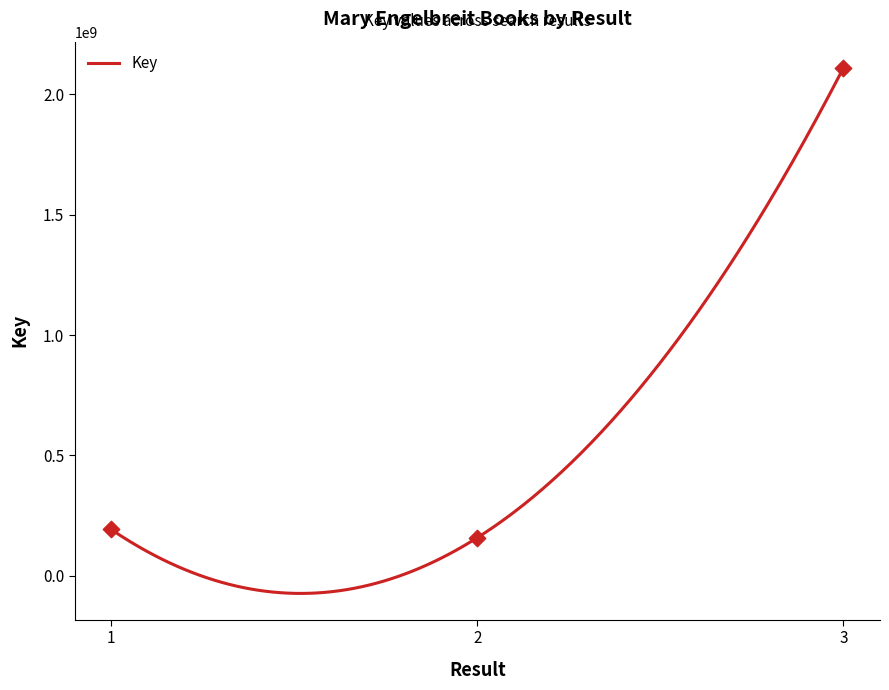

Which has a higher value, 2 or 3?

3